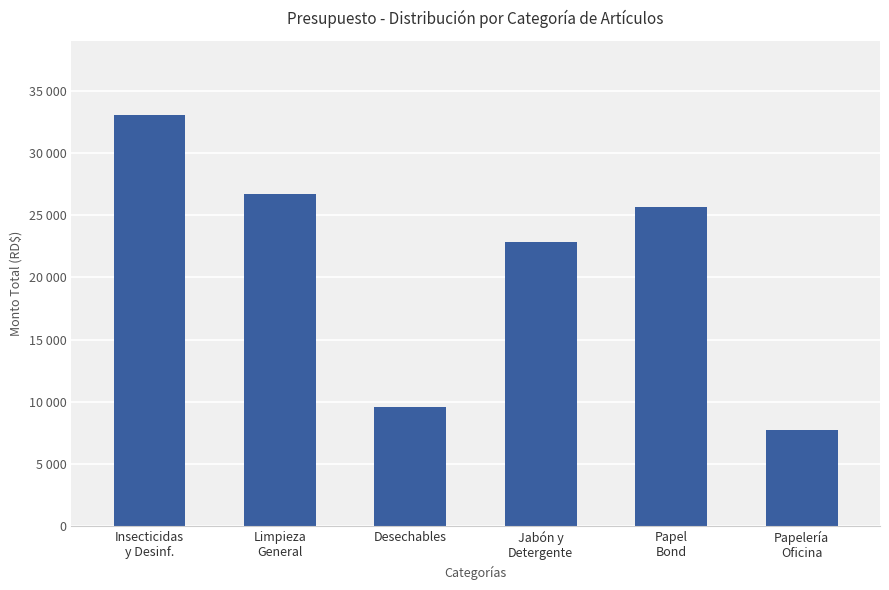

What is the value of the 5th bar from the left?

25650.0